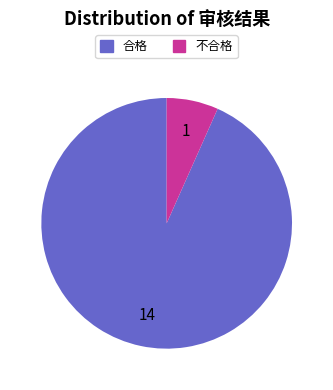

Approximately how many times larger is the value at 不合格 compared to 合格?

0.1